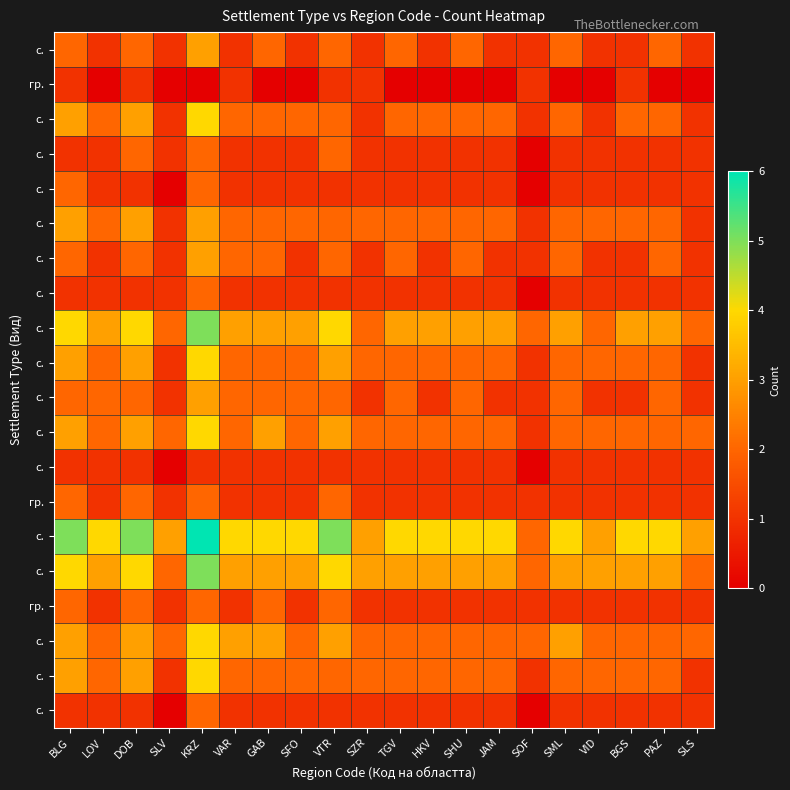

At which label does row_6 first exceed 2?

KRZ